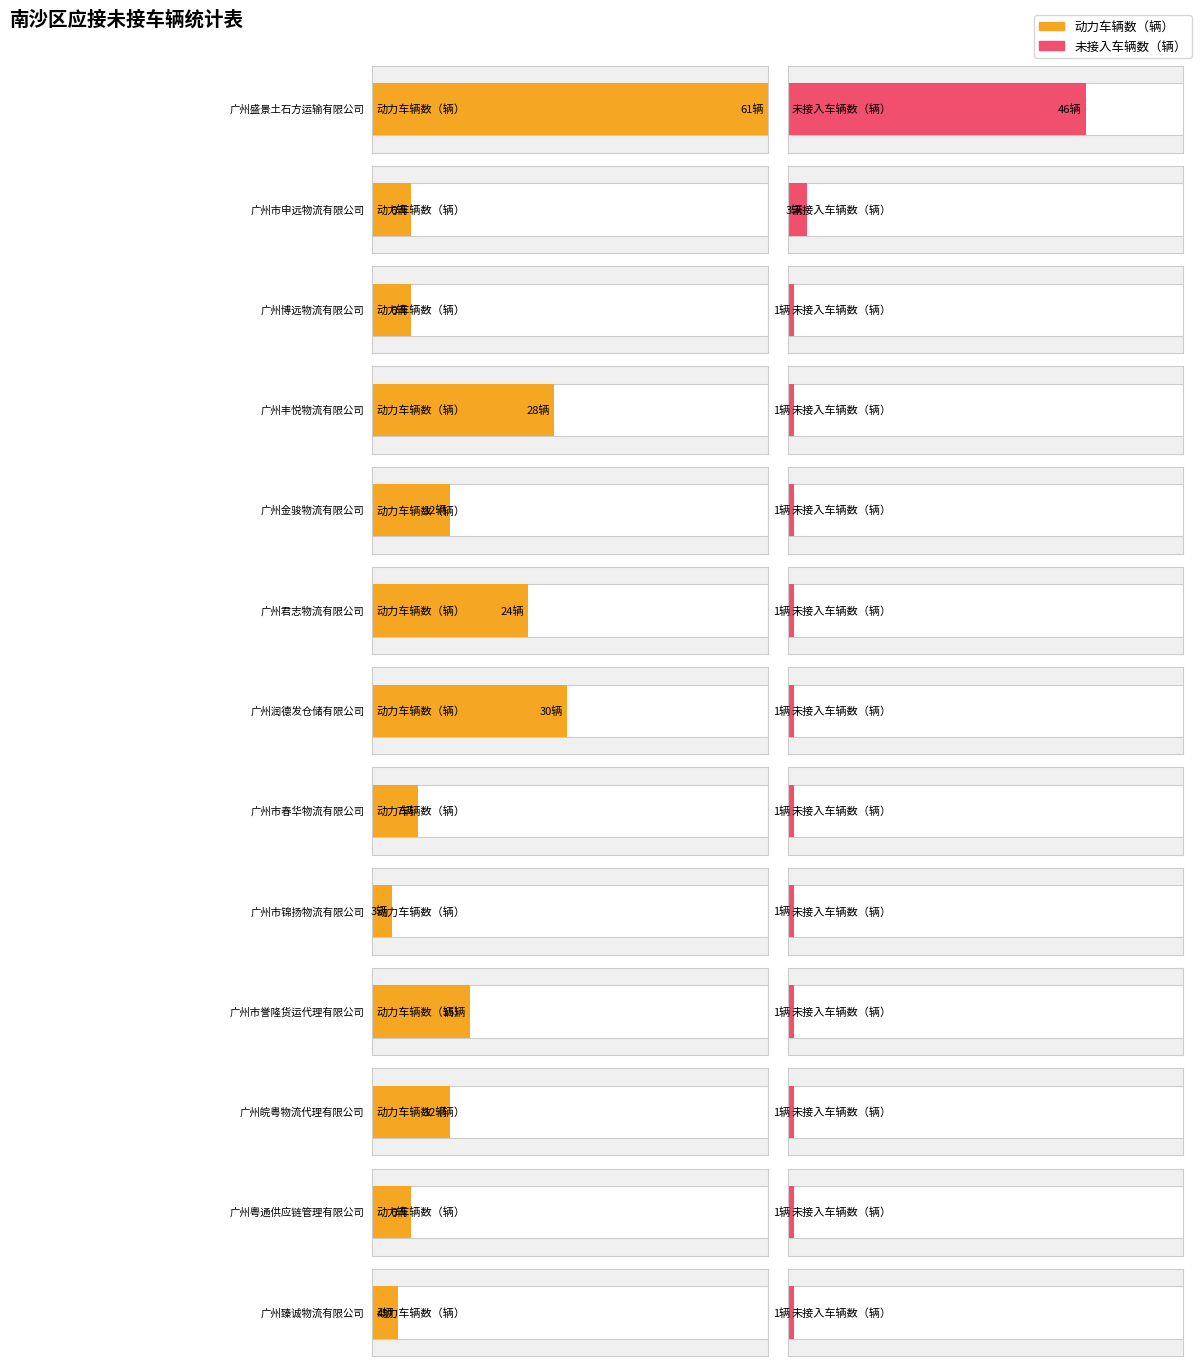

List the series in order of their peak value, highest first.

动力车辆数（辆）, 未接入车辆数（辆）